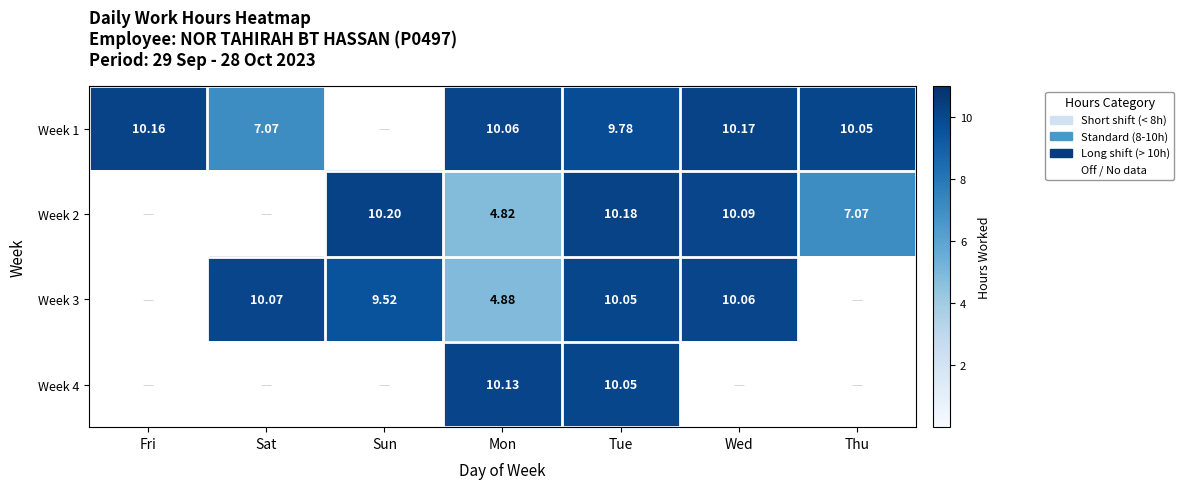

The Week 2 series shows 10.2 at Tue. True or false?

True